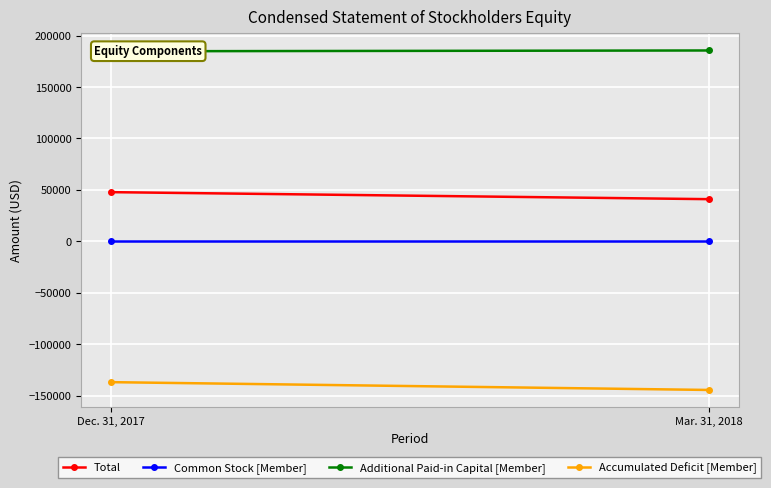

Which series has the widest spread of values?

Accumulated Deficit [Member]